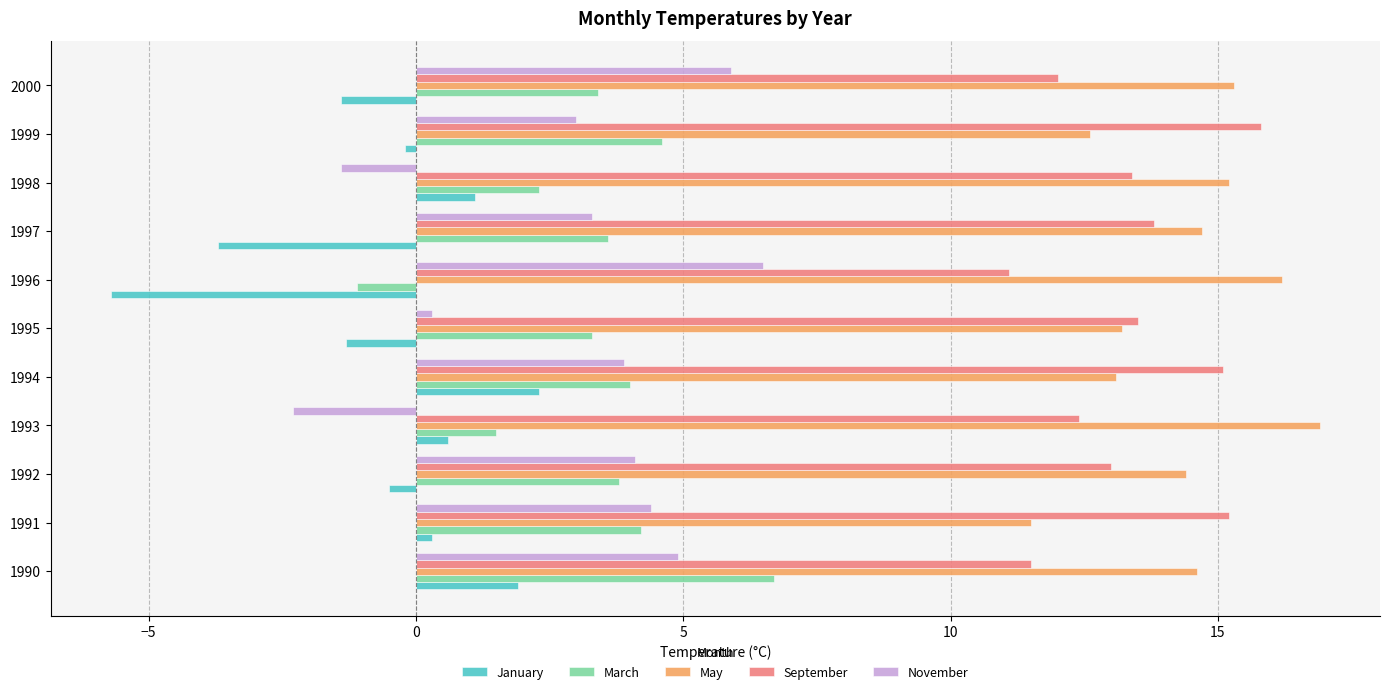

Rank the series by their maximum value, from highest to lowest.

May, September, March, November, January